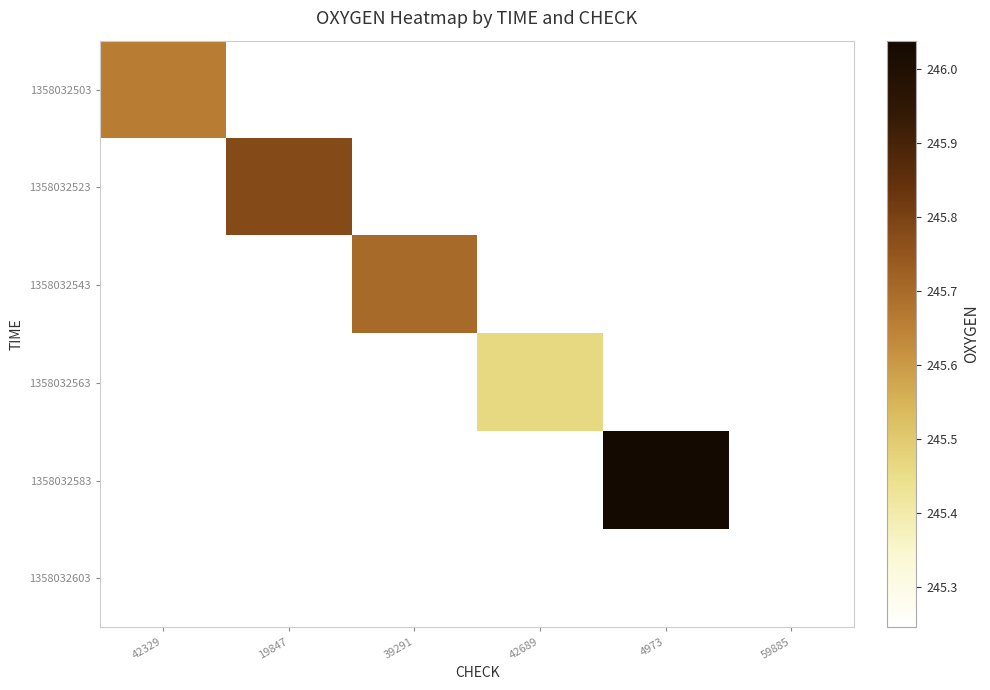

How many values in 1358032523 are above zero?

1